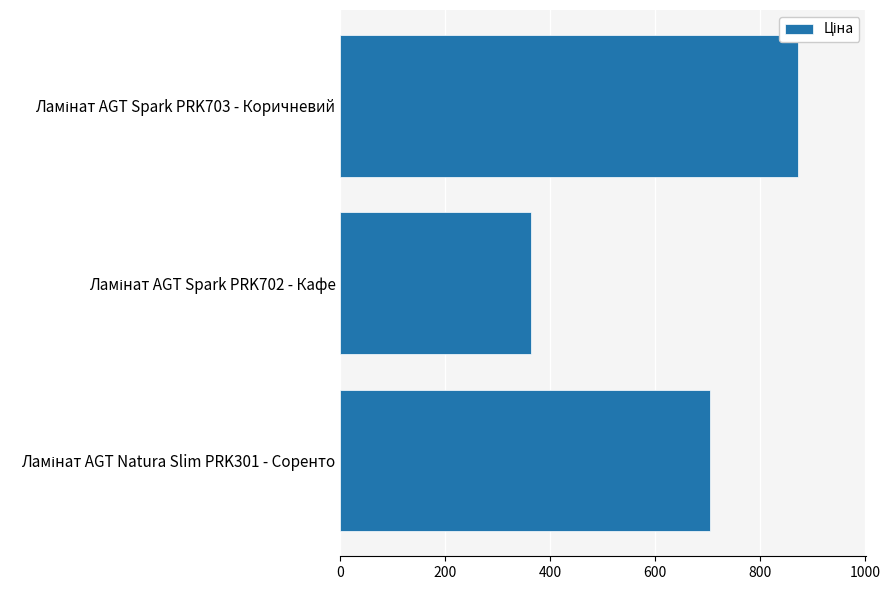

What is the sum of all values?

1939.5